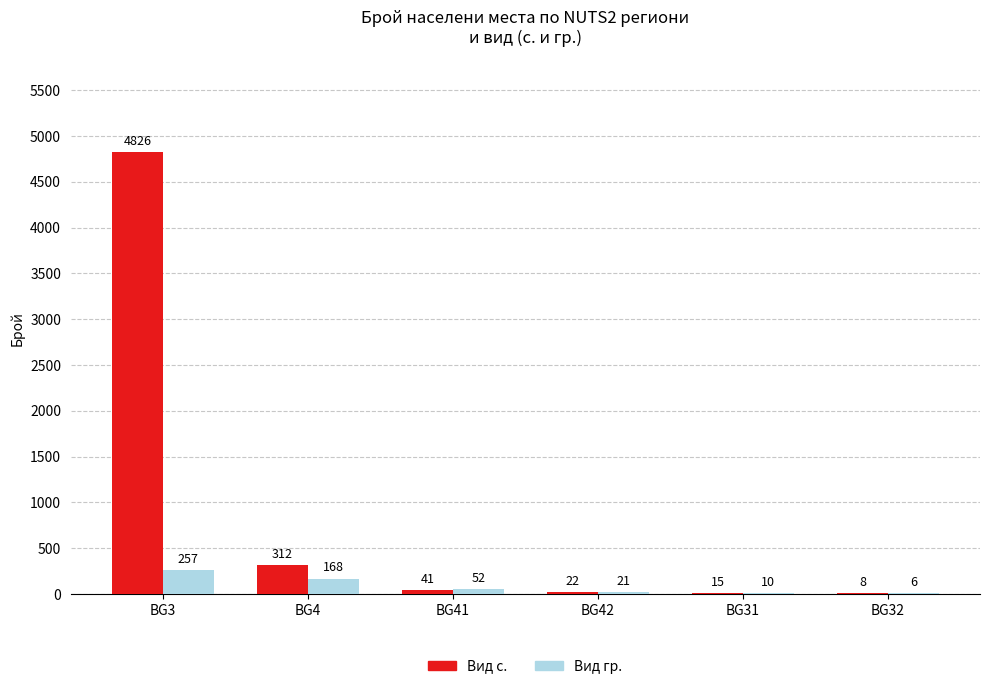

What are all the series names shown in the legend?

Вид с., Вид гр.